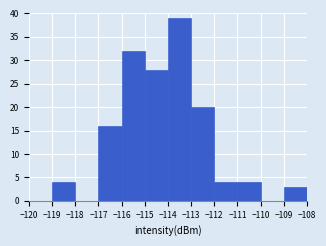

Over which range of the x-axis is the bar tallest?

-114 to -113